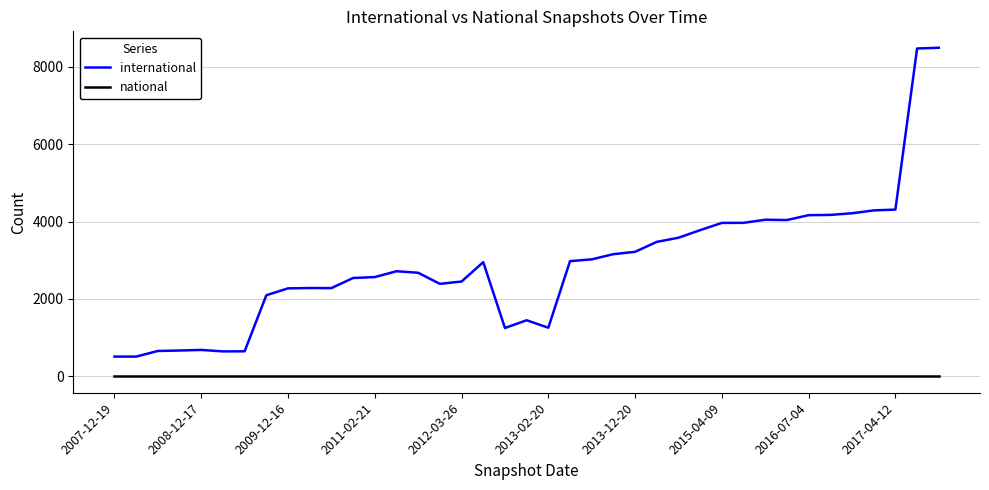

What is the maximum value for international?

8492